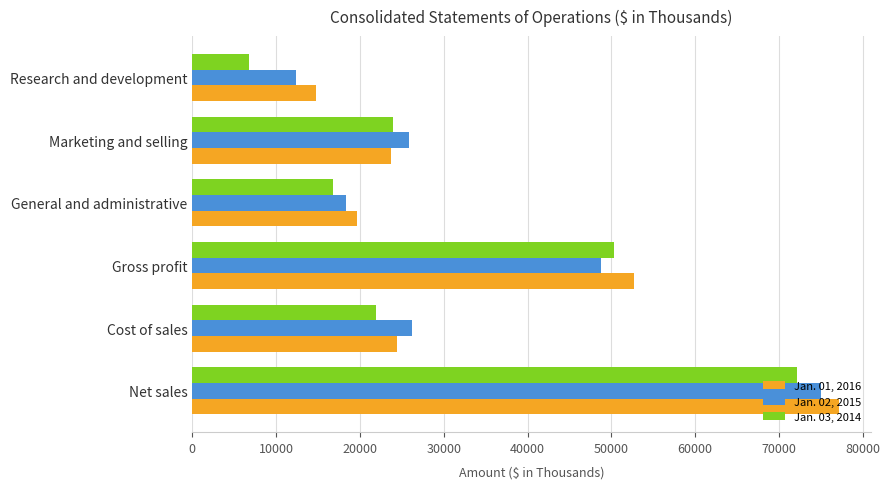

List the series in order of their peak value, highest first.

Jan. 01, 2016, Jan. 02, 2015, Jan. 03, 2014